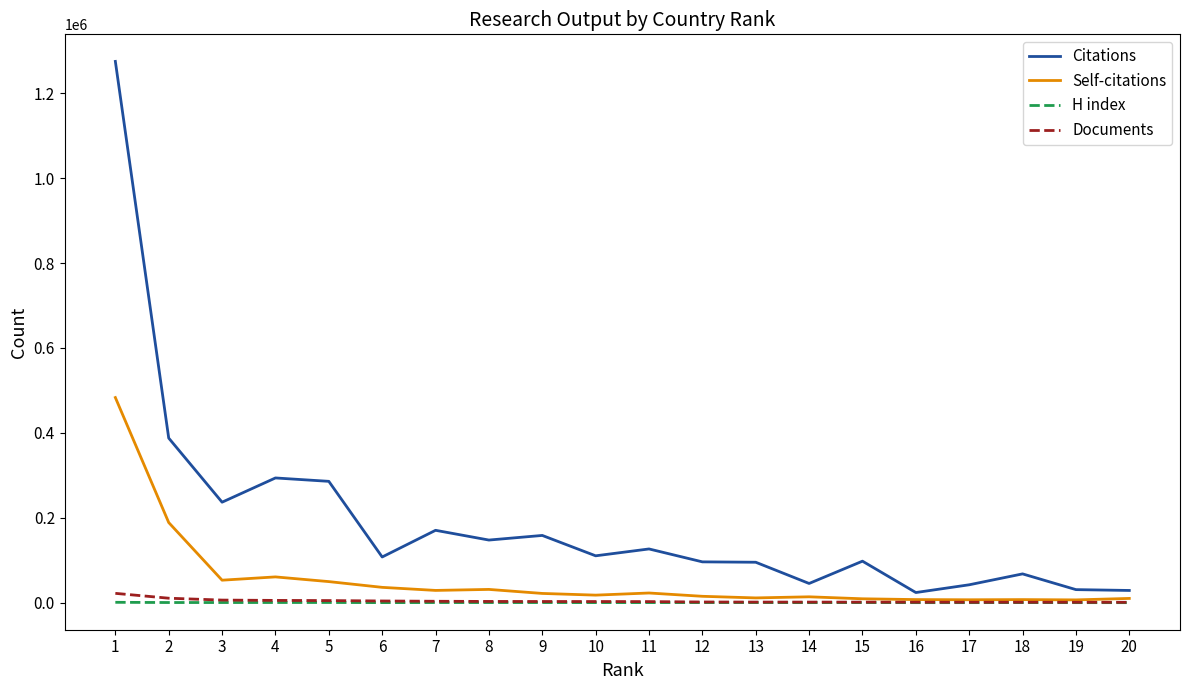

Where does the Self-citations series first go above 21910?

1